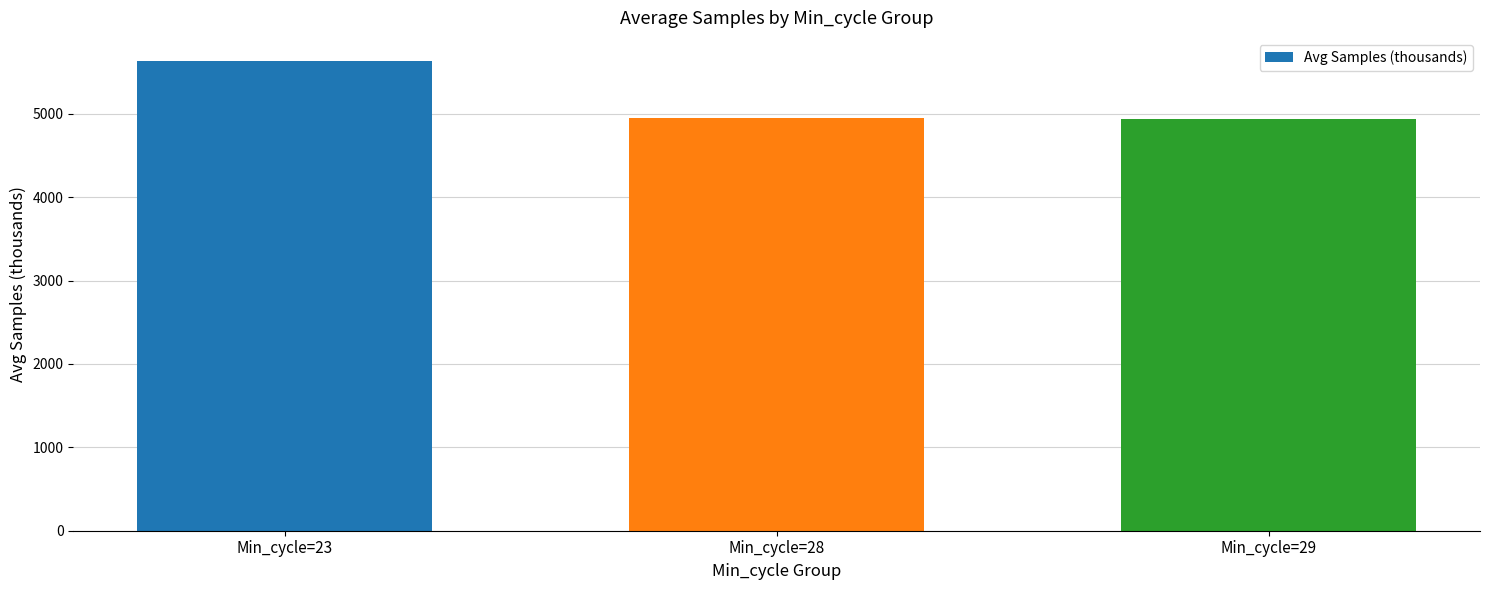

Are the bars grouped side by side (vs. stacked)?

No